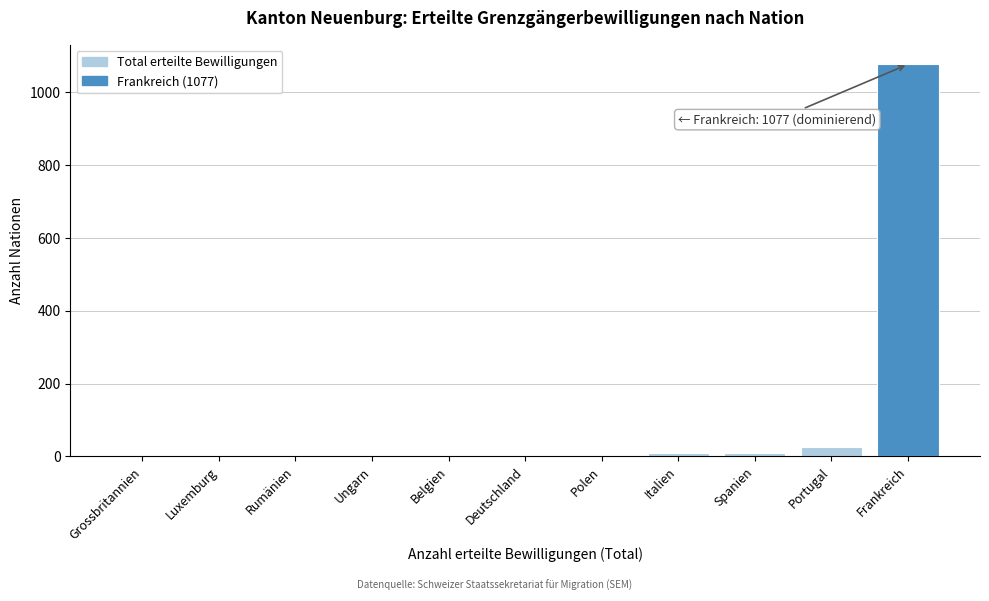

Which category has the highest value across all series?

Frankreich